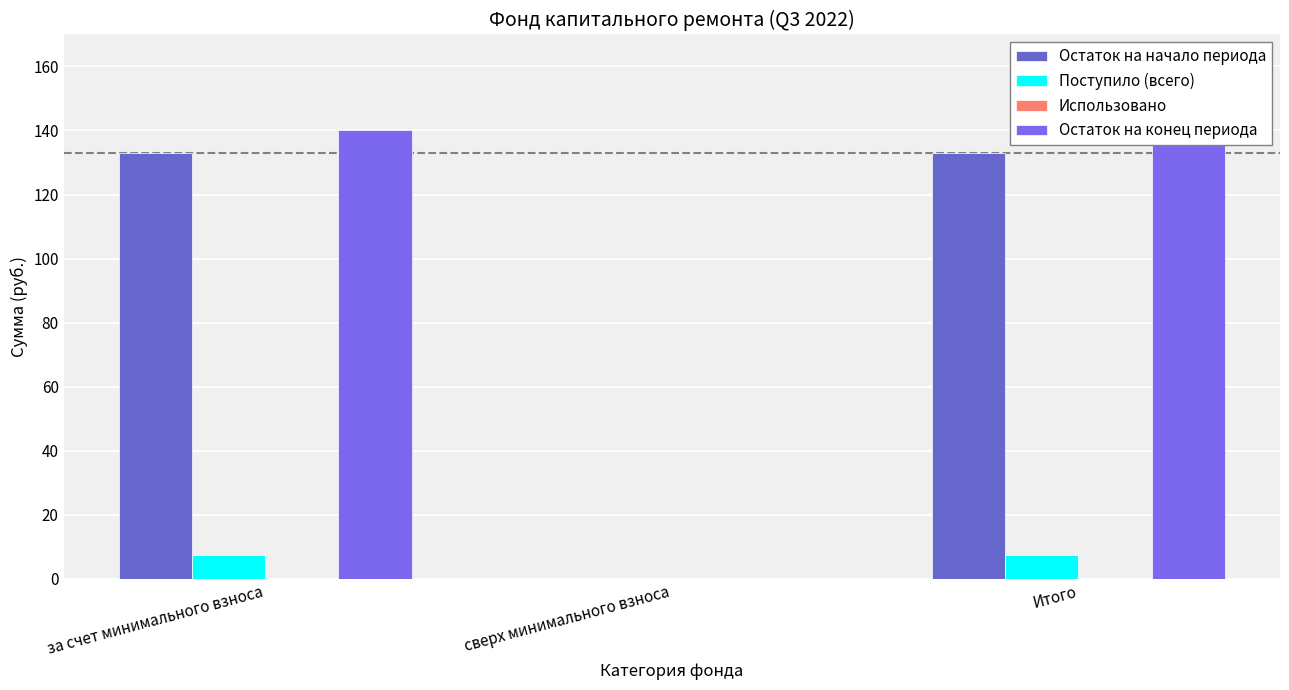

Reading left to right, extract all data points from this chart.

Остаток на начало периода: за счет минимального взноса=133.0	сверх минимального взноса=0.0	Итого=133.0
Поступило (всего): за счет минимального взноса=7.3	сверх минимального взноса=0.0	Итого=7.3
Использовано: за счет минимального взноса=0.0	сверх минимального взноса=0.0	Итого=0.0
Остаток на конец периода: за счет минимального взноса=140.2	сверх минимального взноса=0.0	Итого=140.2